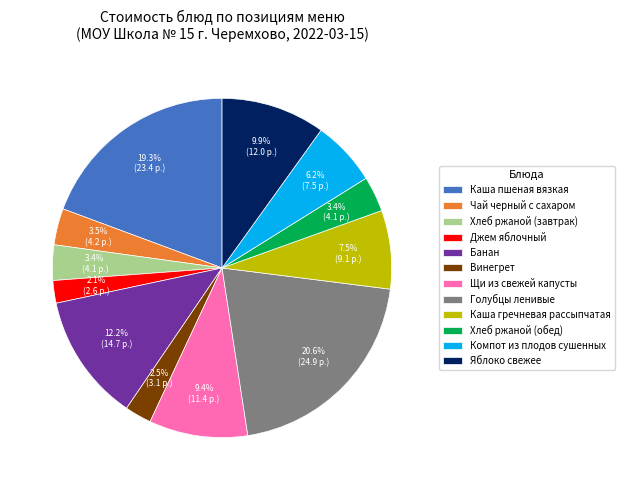

Is Банан the majority of the pie?

No